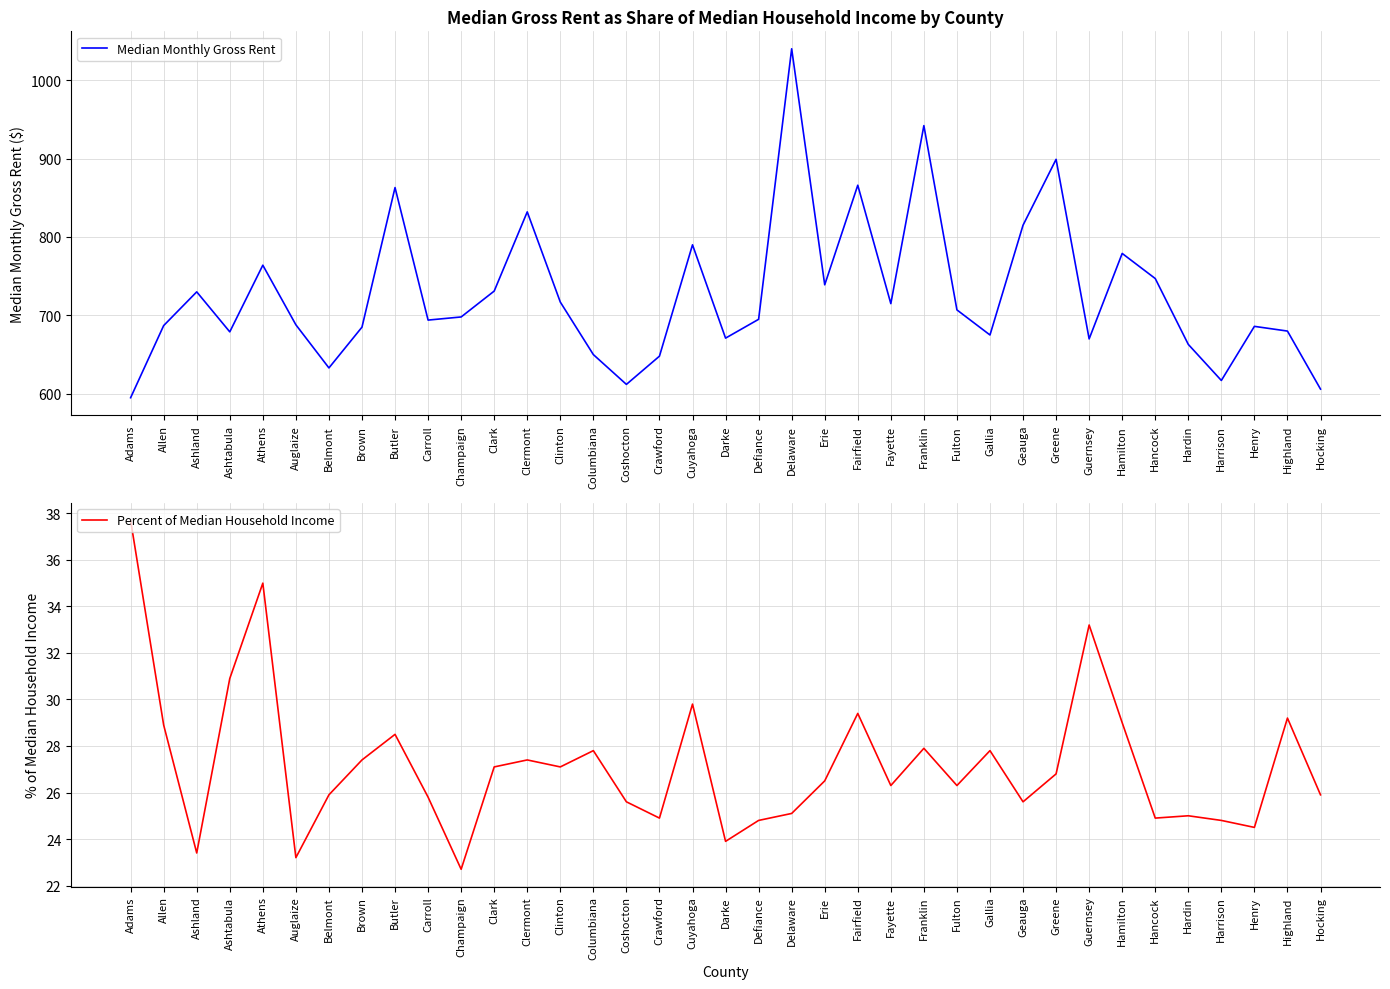

What are all the series names shown in the legend?

Median Monthly Gross Rent, Percent of Median Household Income